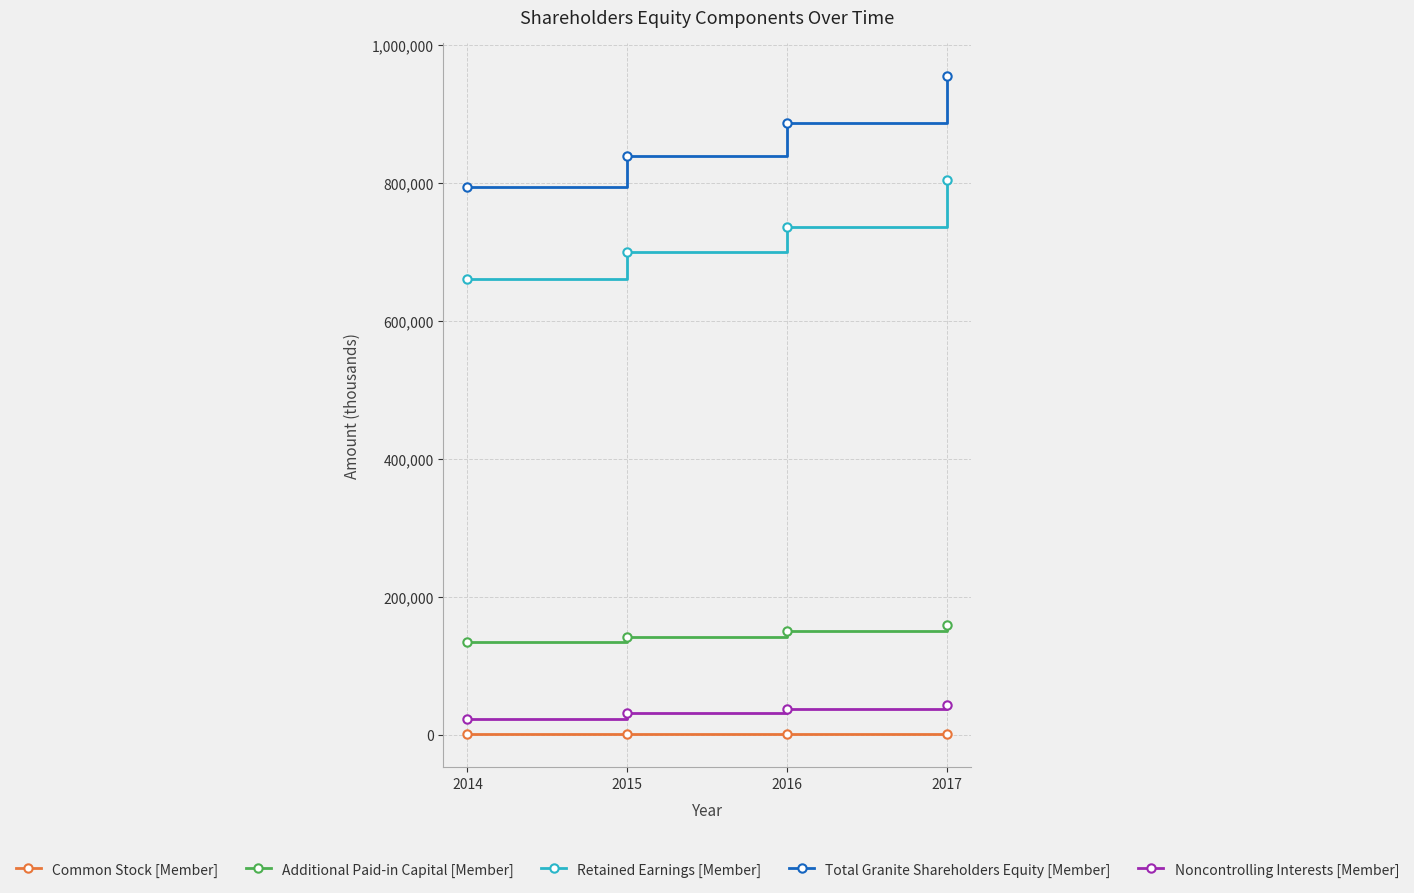

True or false: Total Granite Shareholders Equity [Member] and Retained Earnings [Member] intersect in this chart.

False